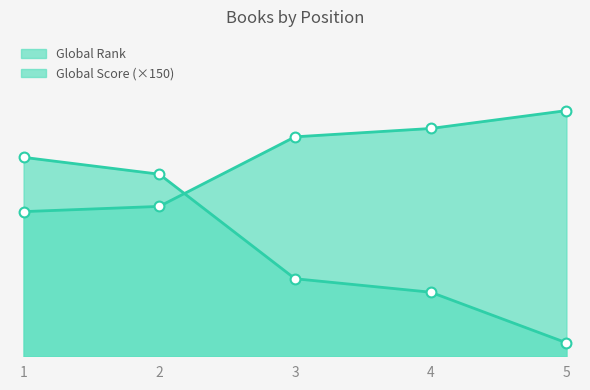

Which series reaches the minimum Y coordinate?

Global Score